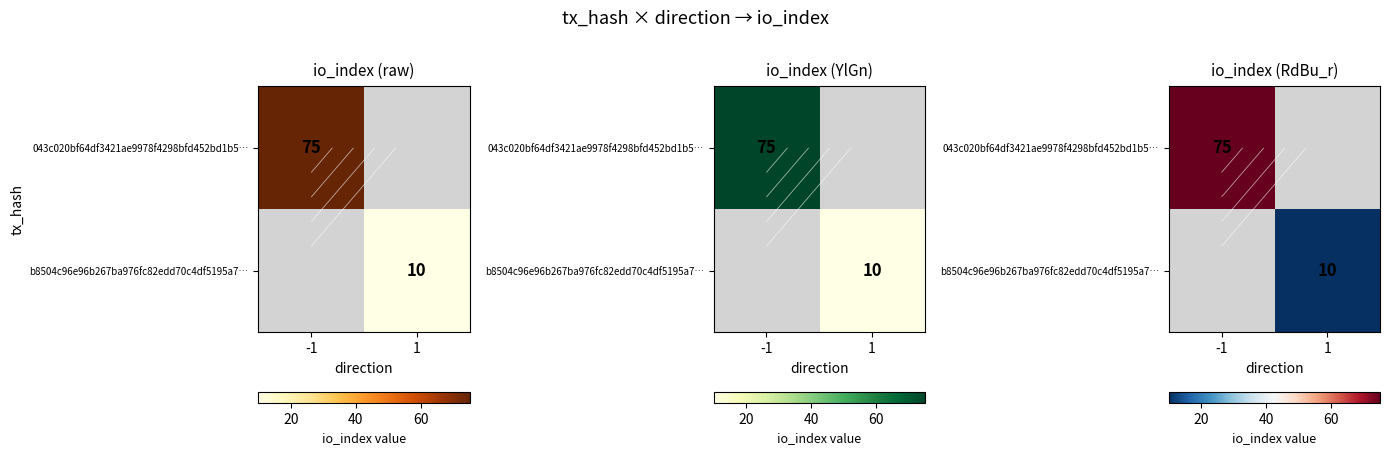

Count the number of data series in this chart.

2